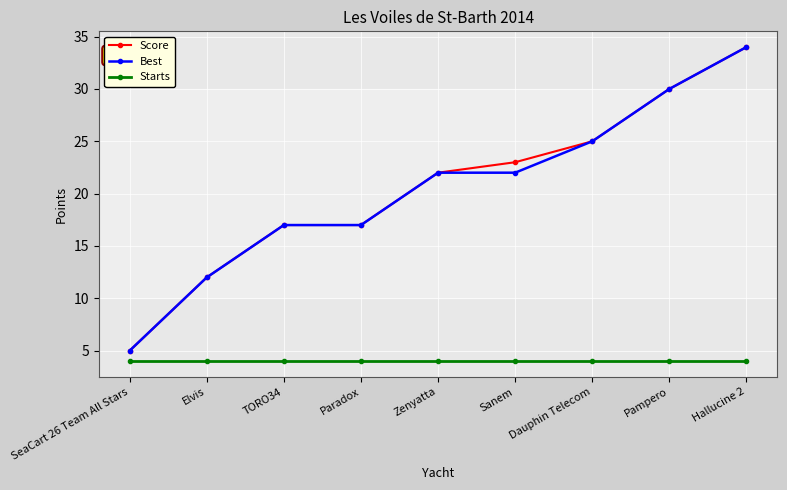

How many distinct data groups are displayed?

3